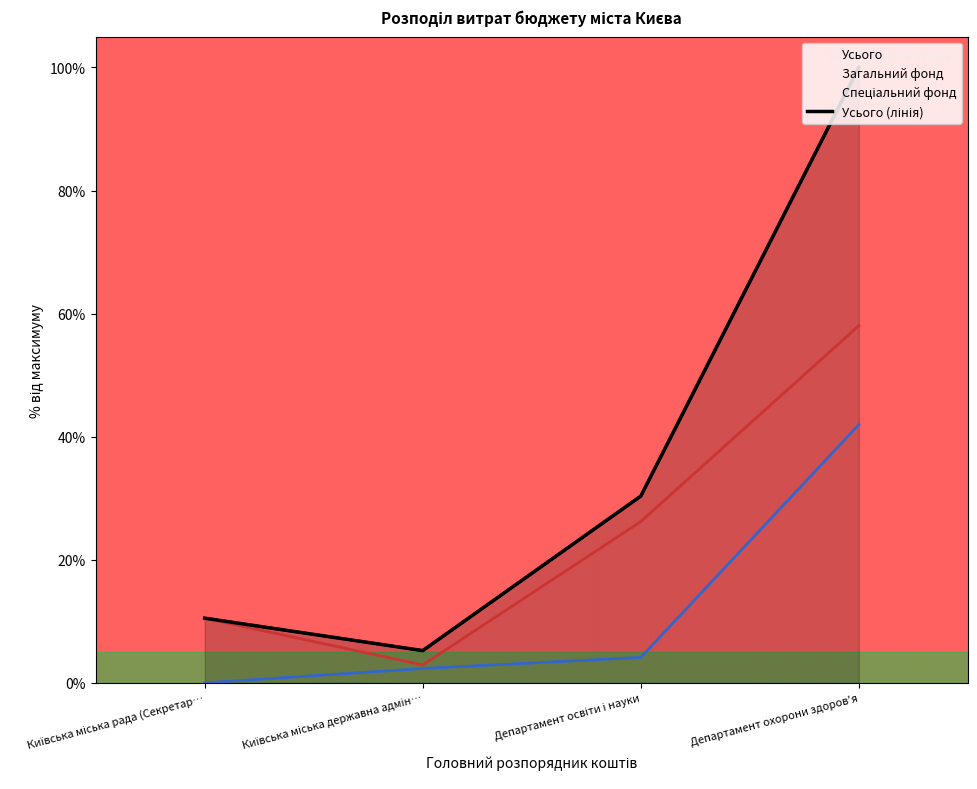

Which series has the largest total across all categories?

Усього